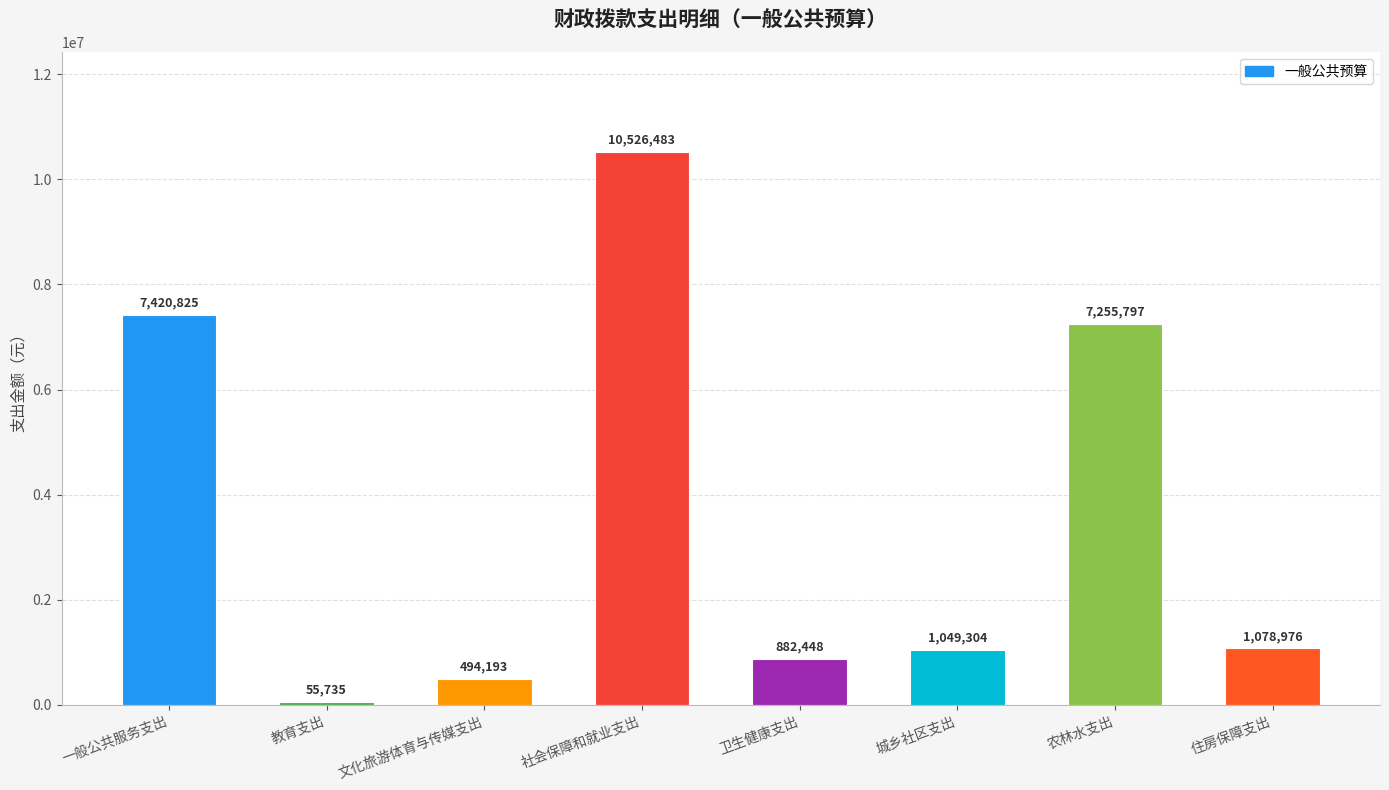

Does the chart contain stacked bars?

No